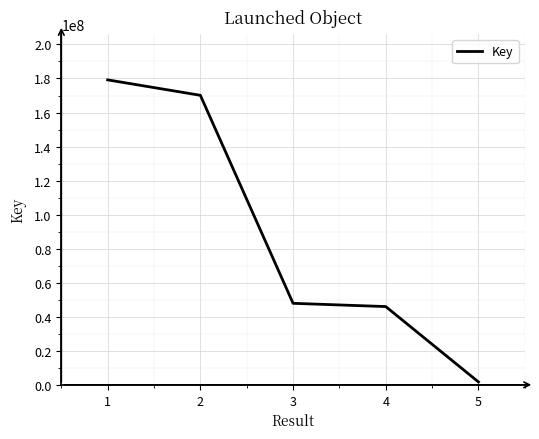

Reading left to right, extract all data points from this chart.

1=179194085	2=170121544	3=47896738	4=45979771	5=1687566